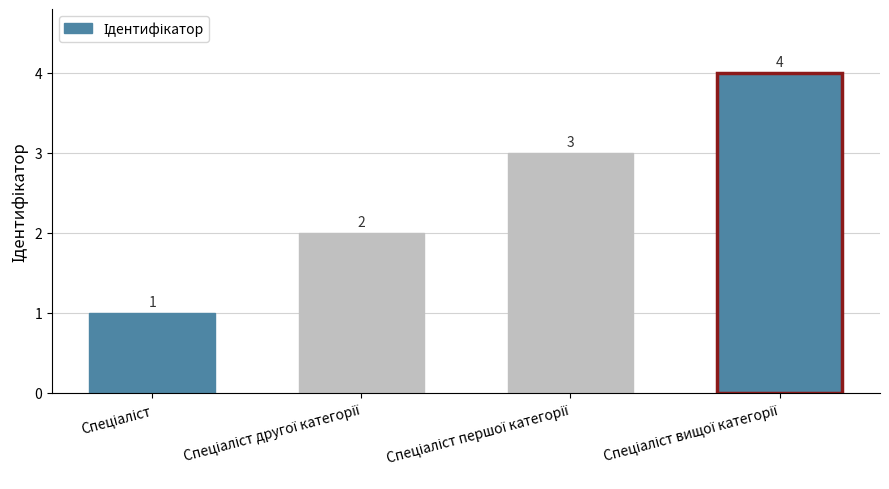

How many values are between 2 and 4?

3